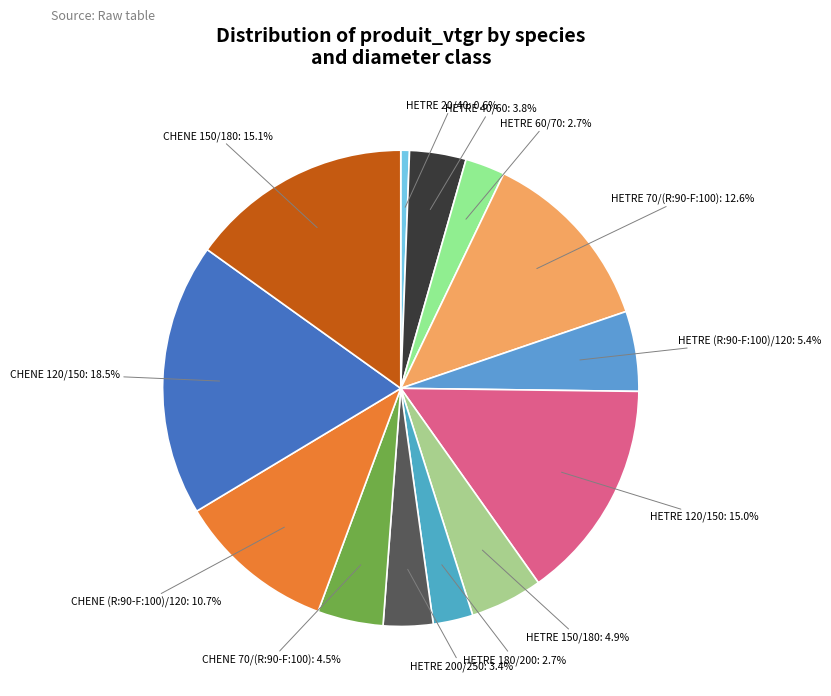

Which has a higher value, HETRE 120/150 or HETRE 40/60?

HETRE 120/150